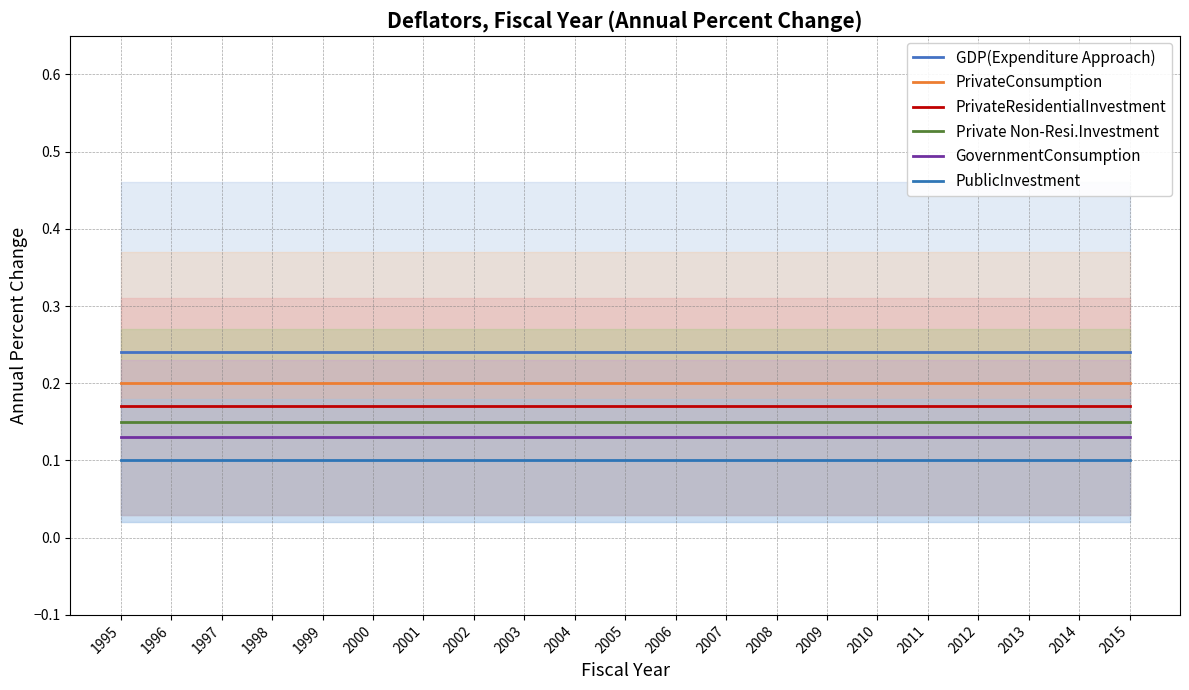

List the series in order of their peak value, lowest first.

PublicInvestment, GovernmentConsumption, Private Non-Resi.Investment, PrivateResidentialInvestment, PrivateConsumption, GDP(Expenditure Approach)